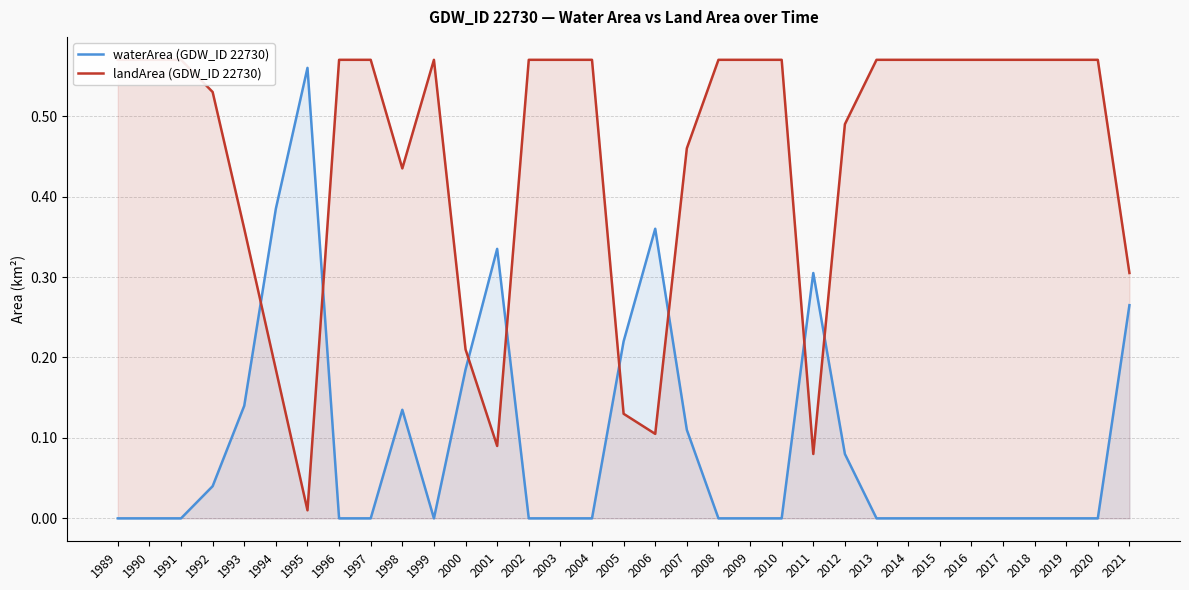

What is the approximate value of landArea (GDW_ID 22730) at 2002?

0.6